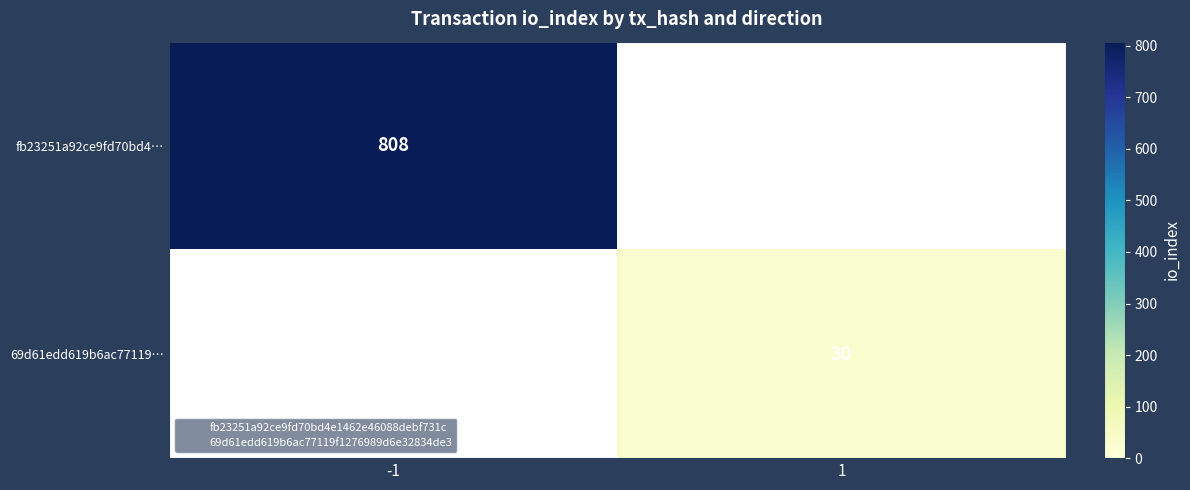

How many series are shown in this chart?

2